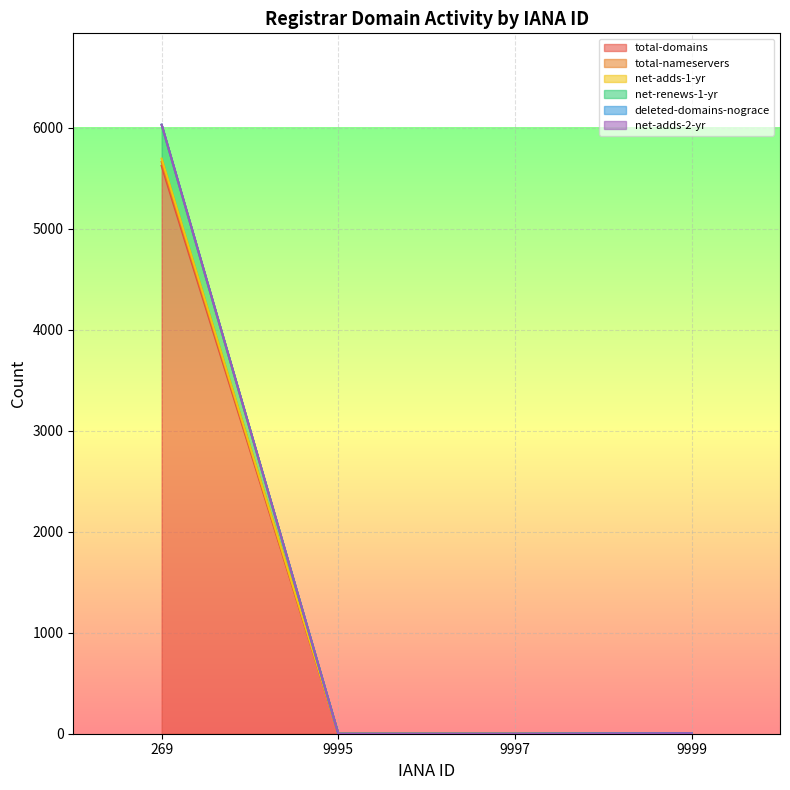

Does the chart display data point markers on the line(s)?

No